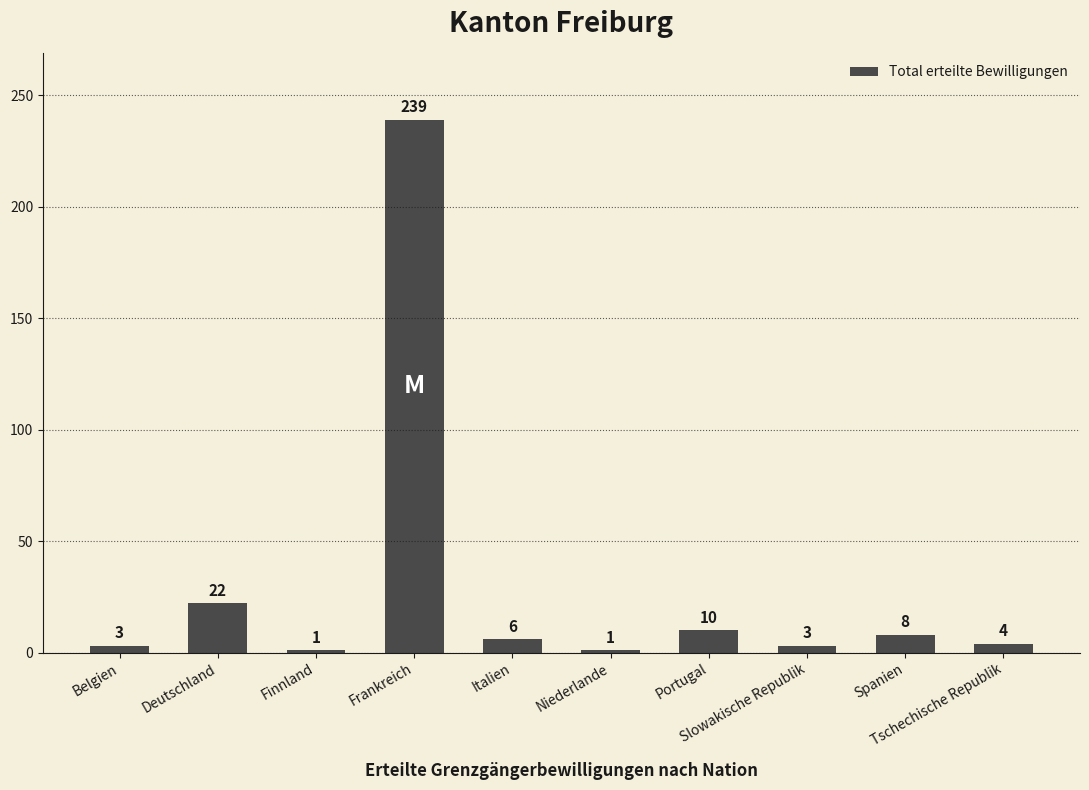

What is the value of the 4th bar from the left?

239